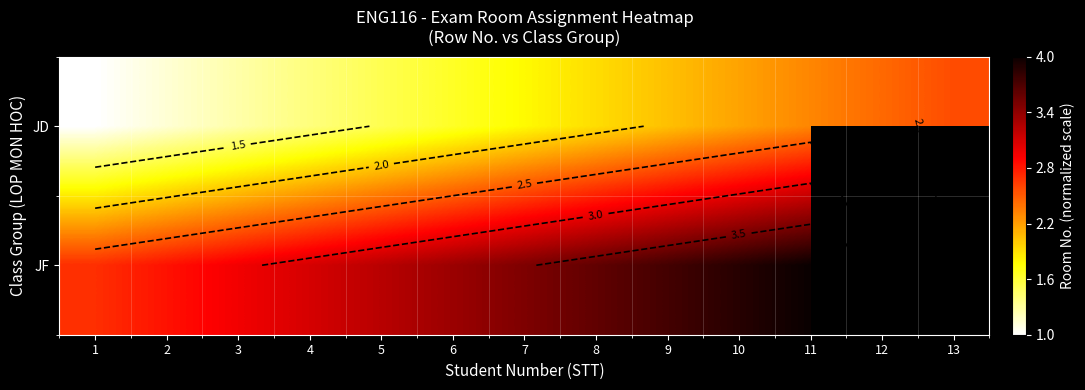

What is the smallest value displayed?

1.0